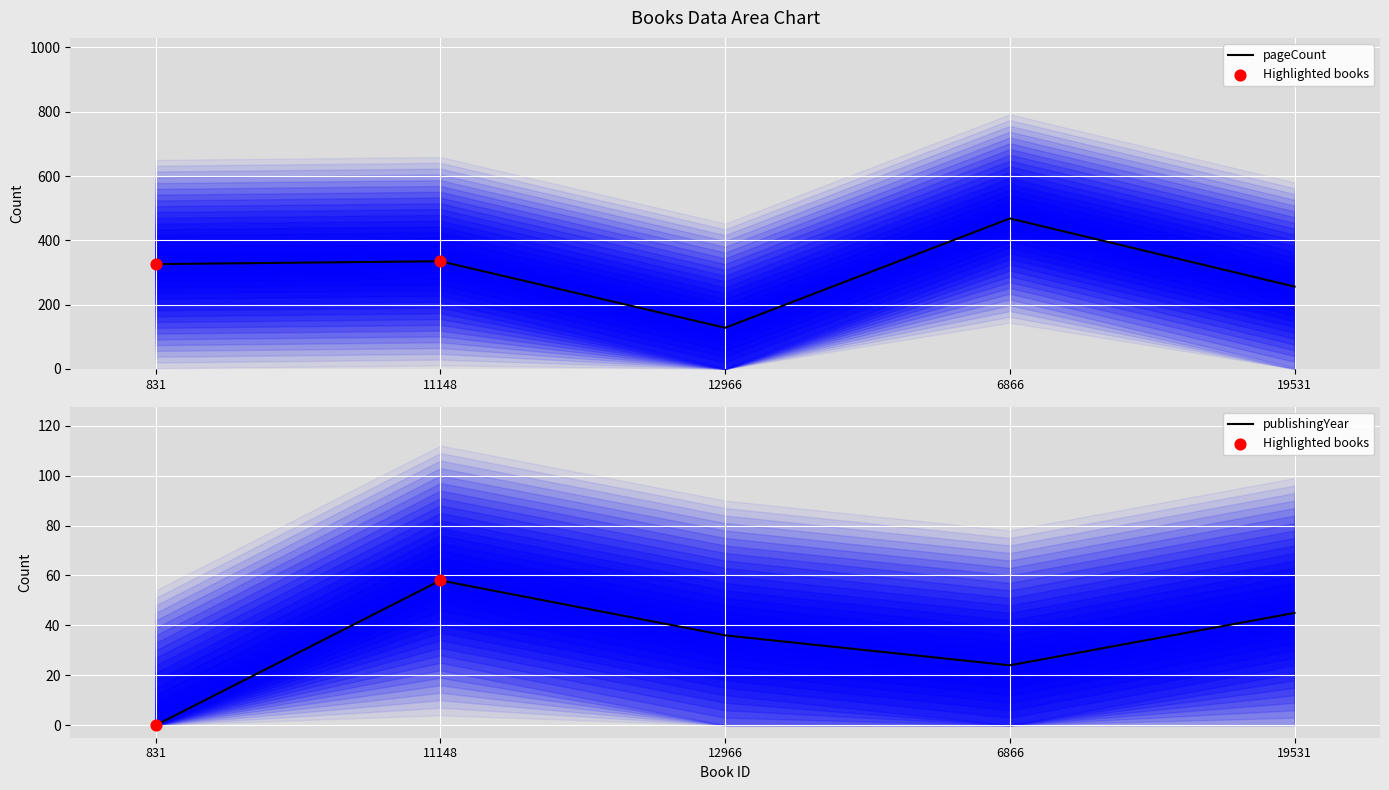

Is the value of pageCount at 12966 greater than the value of publishingYear at 6866?

Yes